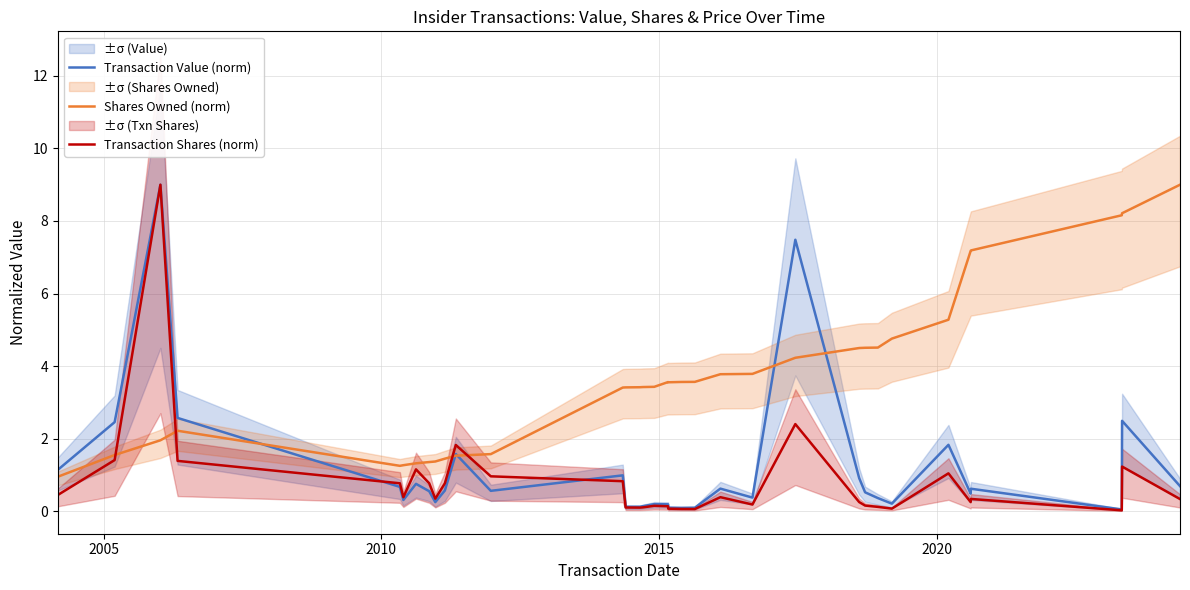

Which series has the widest spread of values?

Transaction Shares (norm)